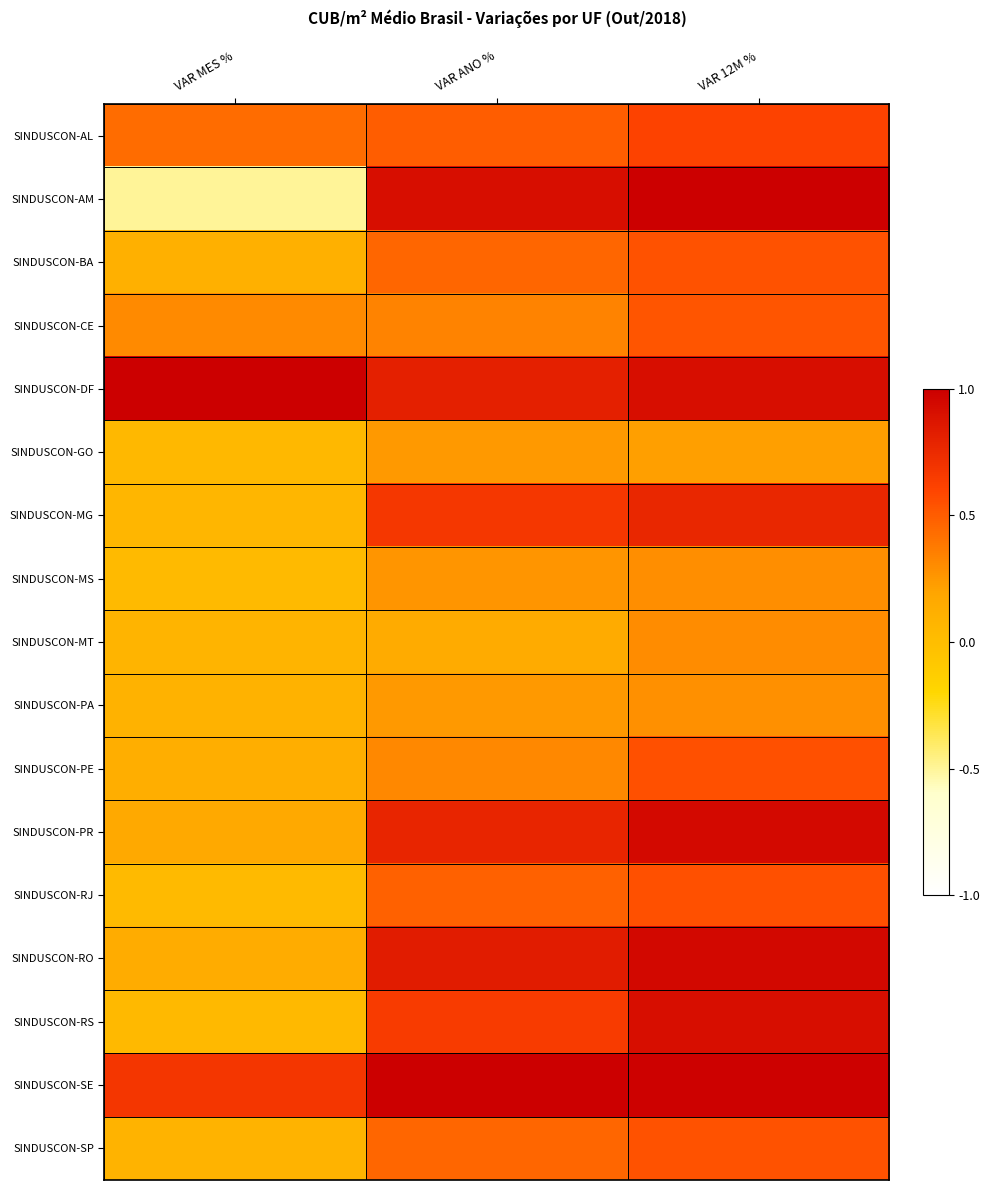

Which series has the largest range (max minus min)?

SINDUSCON-AM